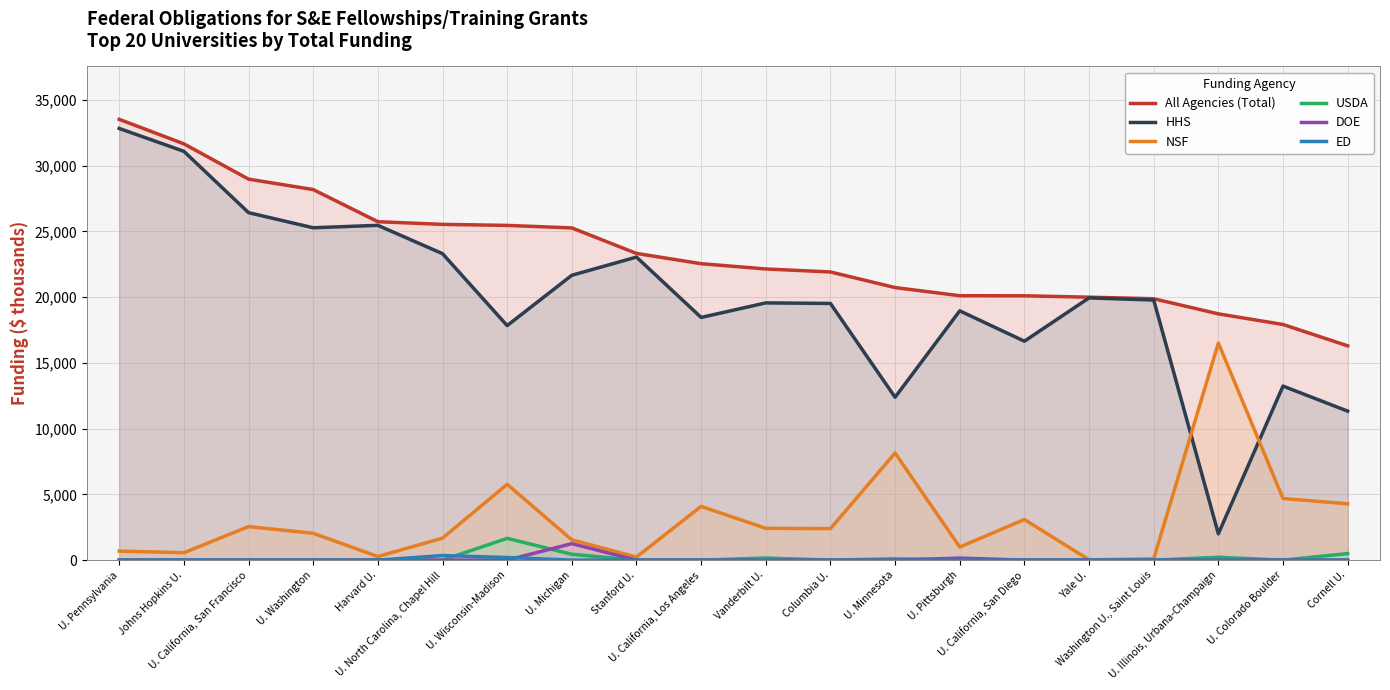

Between which two adjacent categories do USDA and ED first intersect?

U. North Carolina, Chapel Hill and U. Wisconsin-Madison